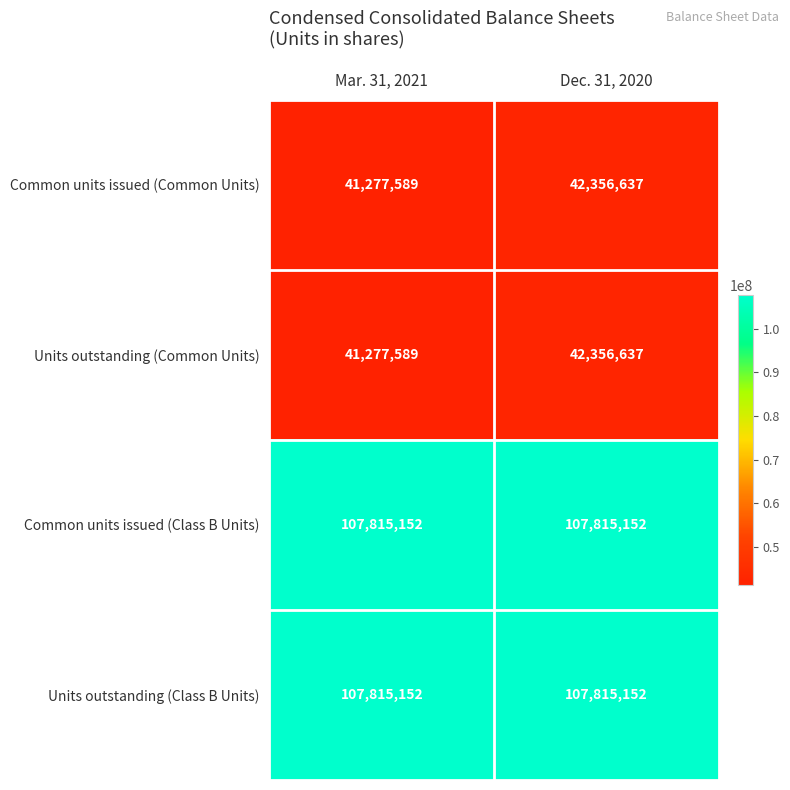

The value of Common units issued (Common Units) at Dec. 31, 2020 is 64097731. True or false?

False